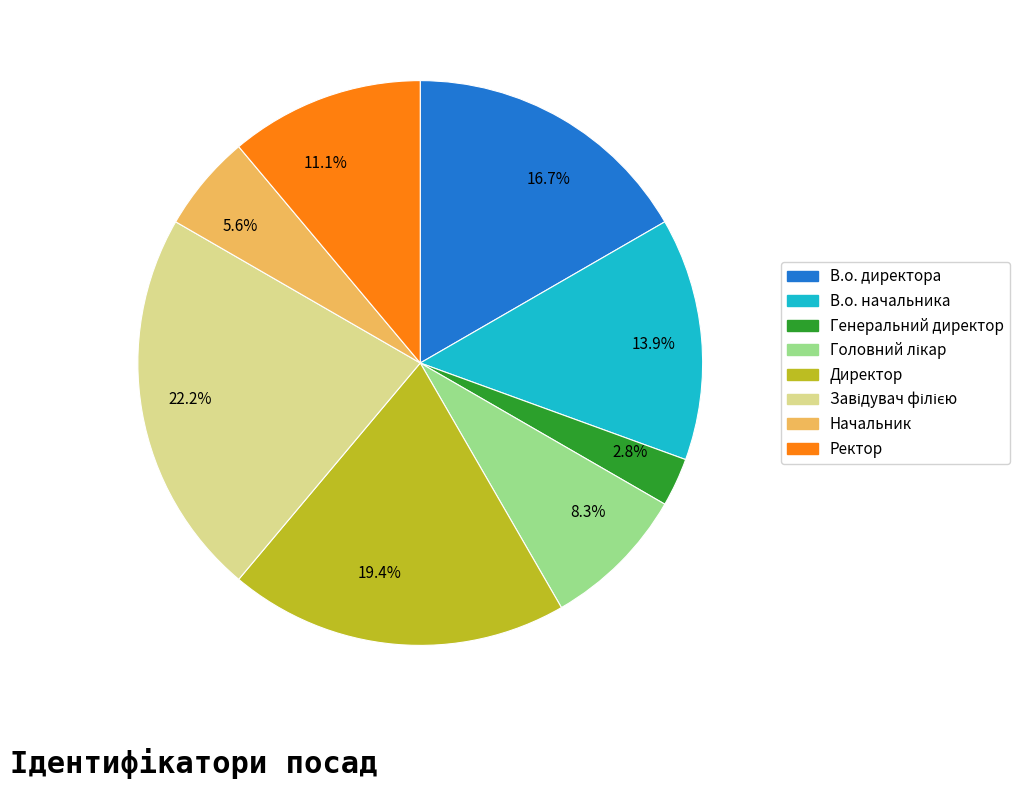

Which has a higher value, 5.6% or 13.9%?

13.9%